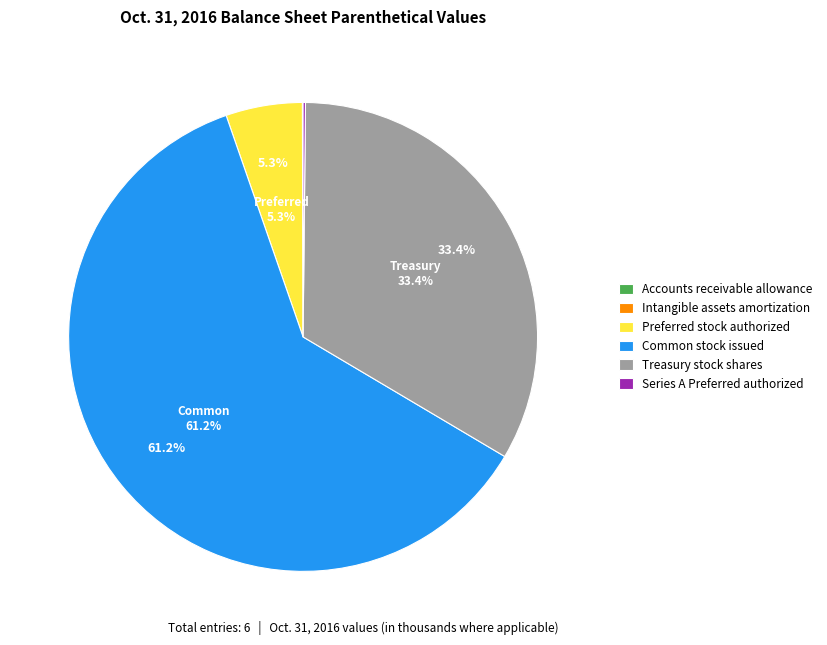

Which category has the biggest portion of the pie?

Common stock issued